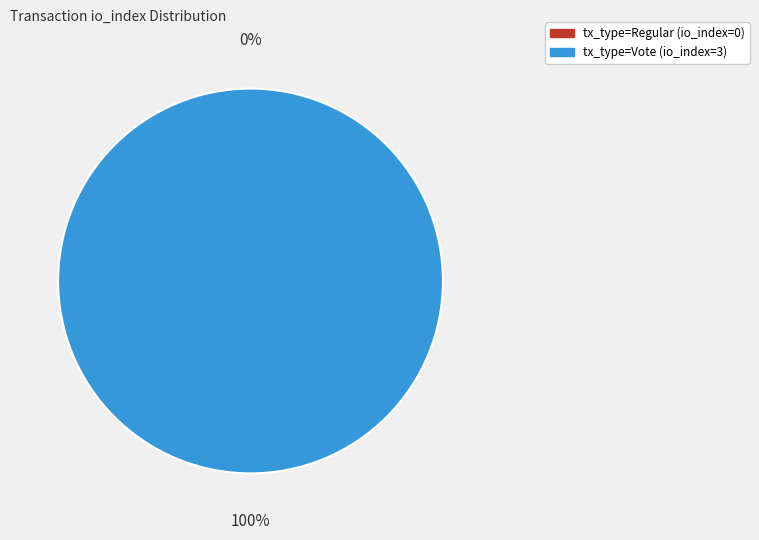

Combined, do direction=1 (io_index=3) and direction=-1 (io_index=0) account for over 50%?

Yes